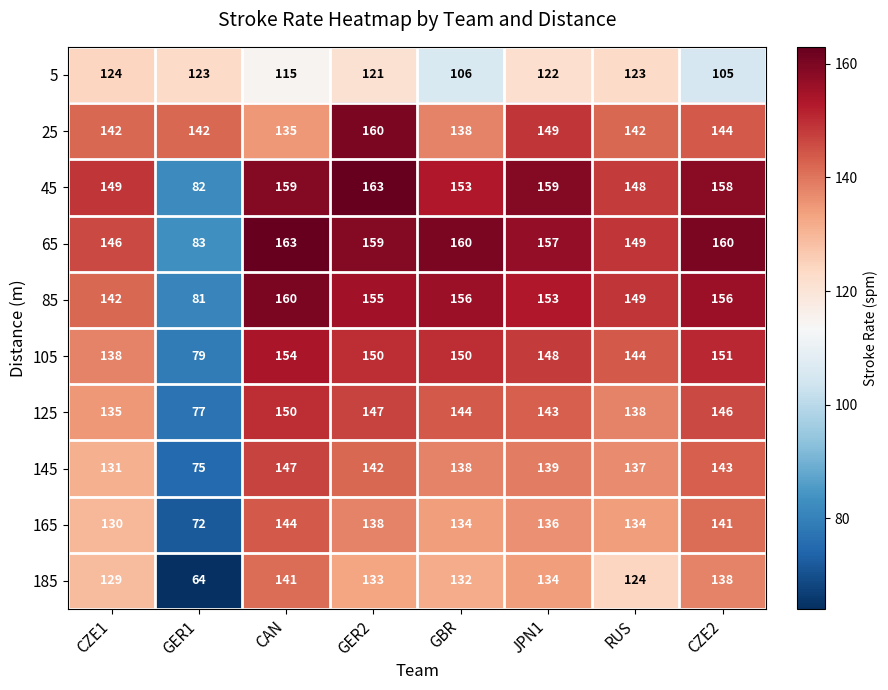

The 5 series shows 61 at GER2. True or false?

False